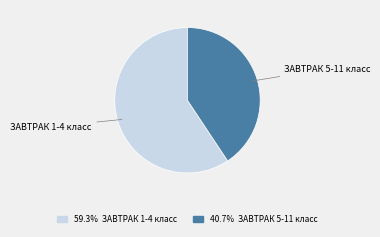

Approximately how many times larger is the value at ЗАВТРАК 1-4 класс compared to ЗАВТРАК 5-11 класс?

1.5